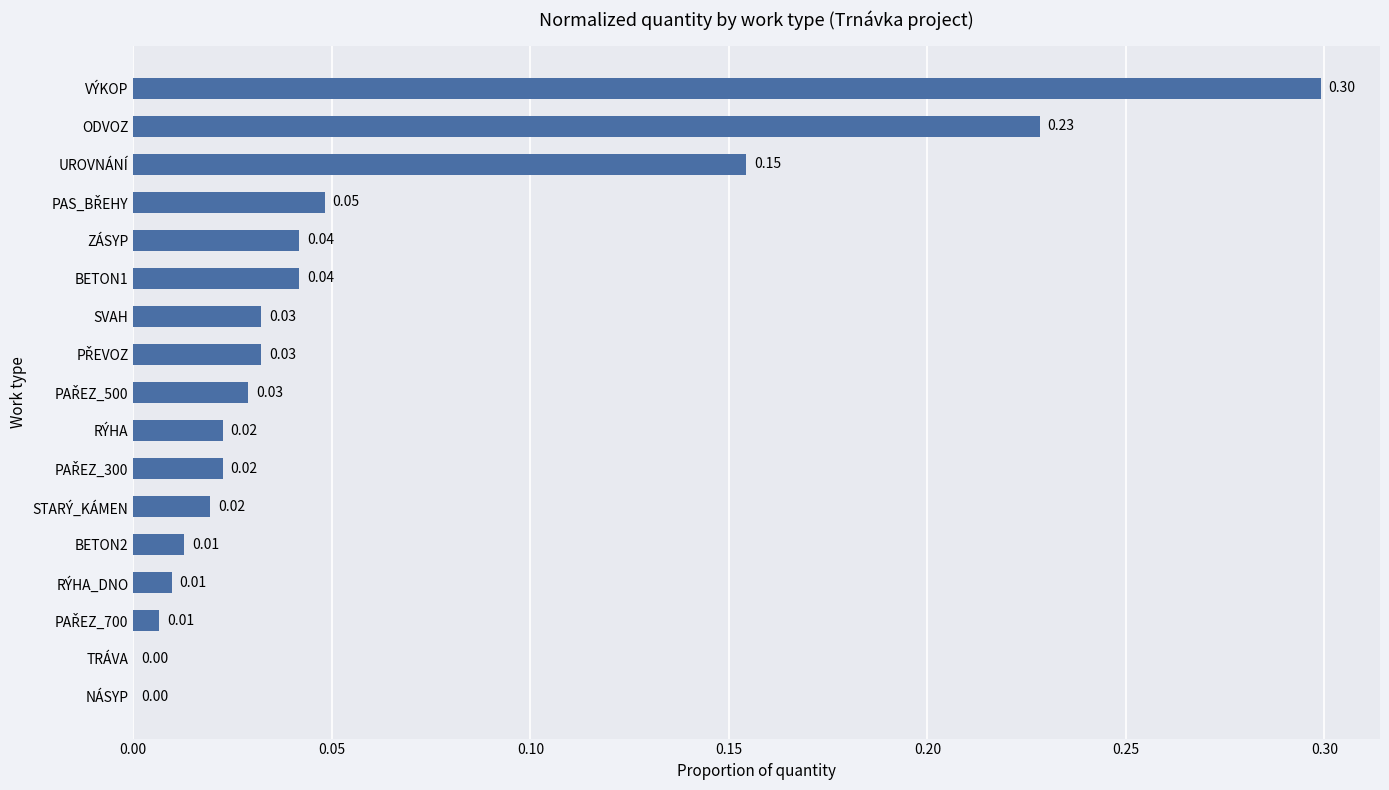

What is the greatest value displayed?

0.3